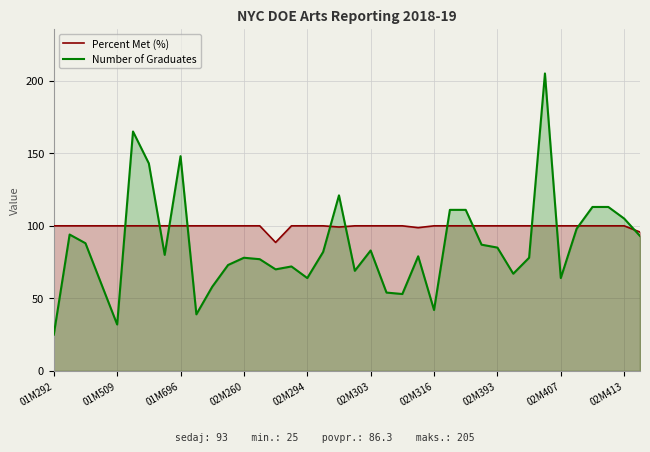

Rank the series at 01M696 from highest to lowest value.

Number of Graduates, Percent Met (%)